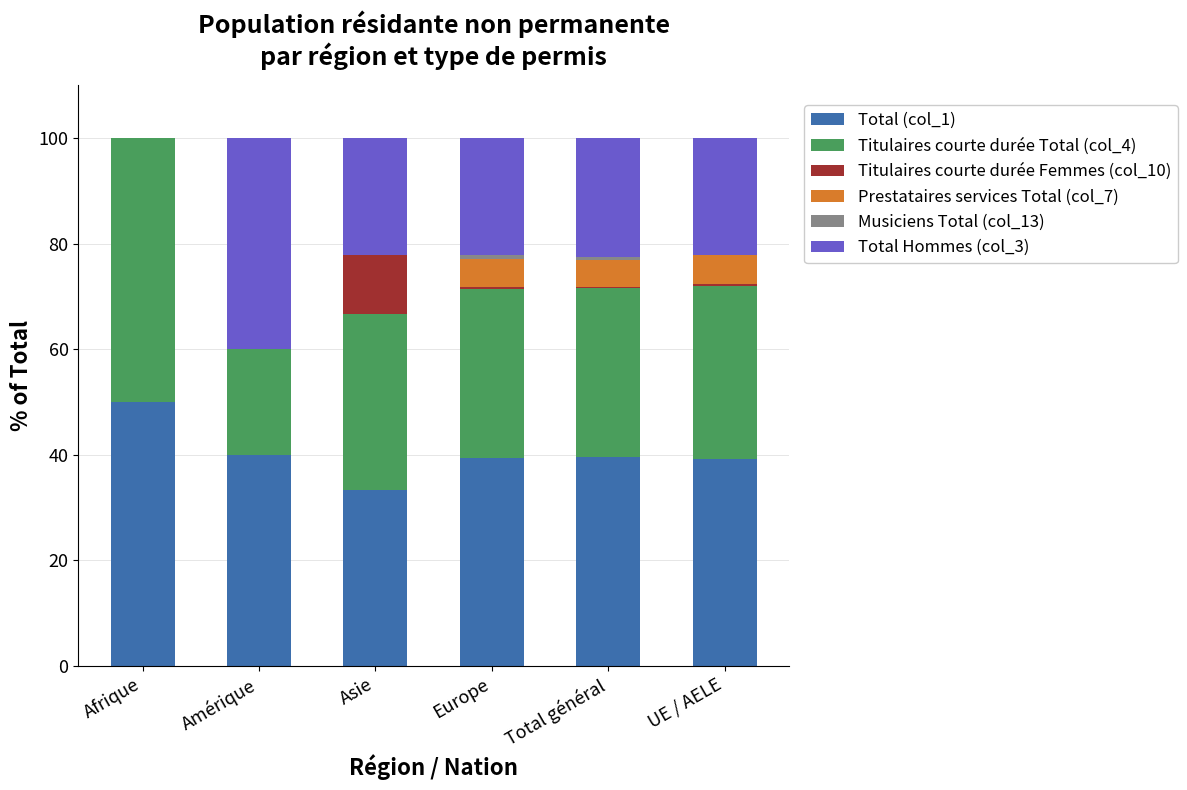

What is the total value across all series at Afrique?

100.0